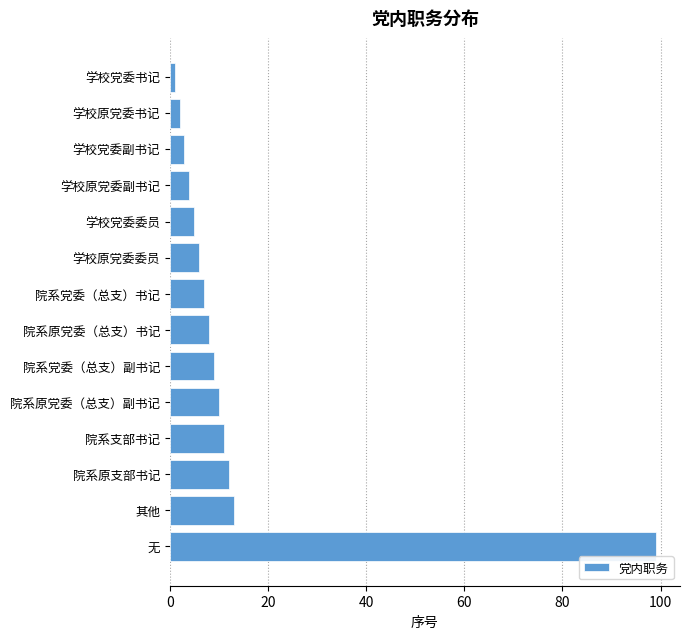

Which has a higher value, 学校党委副书记 or 院系原党委（总支）副书记?

院系原党委（总支）副书记